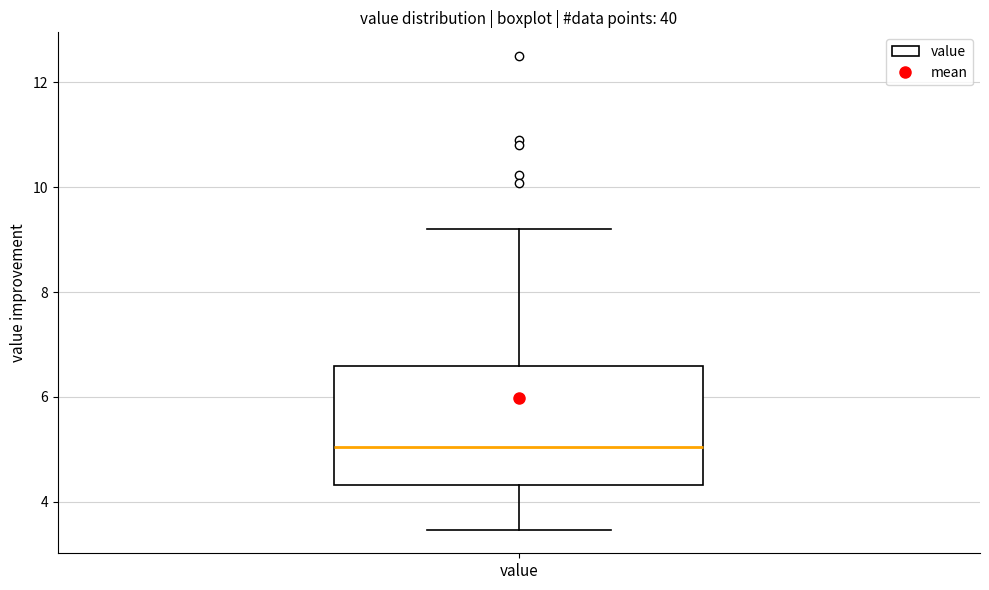

Transcribe this box plot: give where the median line is, the range the box spans, and where the two whiskers end, as read against the y-axis. The values are not printed on the chart, so give them approximately, as read against the axis.

median 5.0, box 4.4 to 6.6, whiskers 3.4 to 9.2